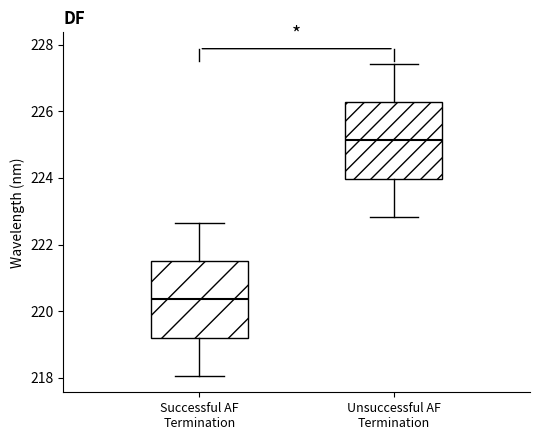

Where is the upper edge of the box for Unsuccessful AF Termination on the y-axis? The values are not printed on the chart, so give them approximately, as read against the axis.

226.2